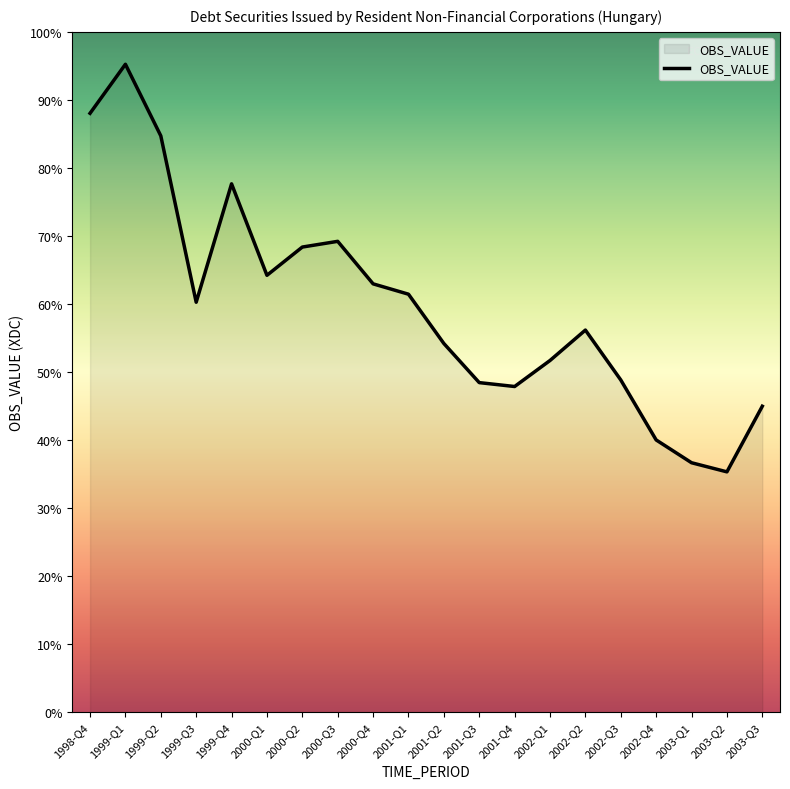

Where is the first local maximum?

1999-Q1